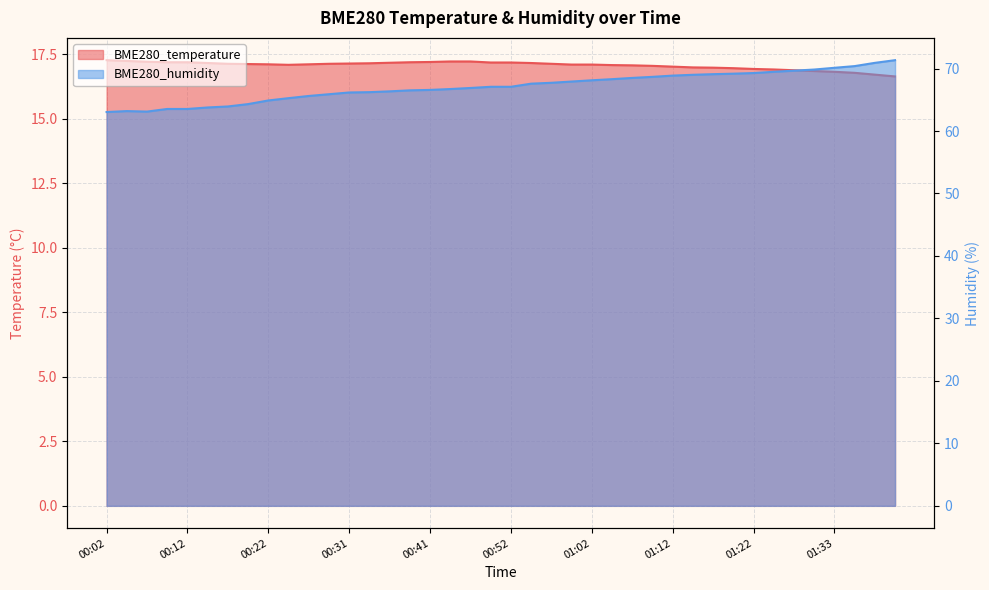

At which label is BME280_humidity closest to 67?

00:49